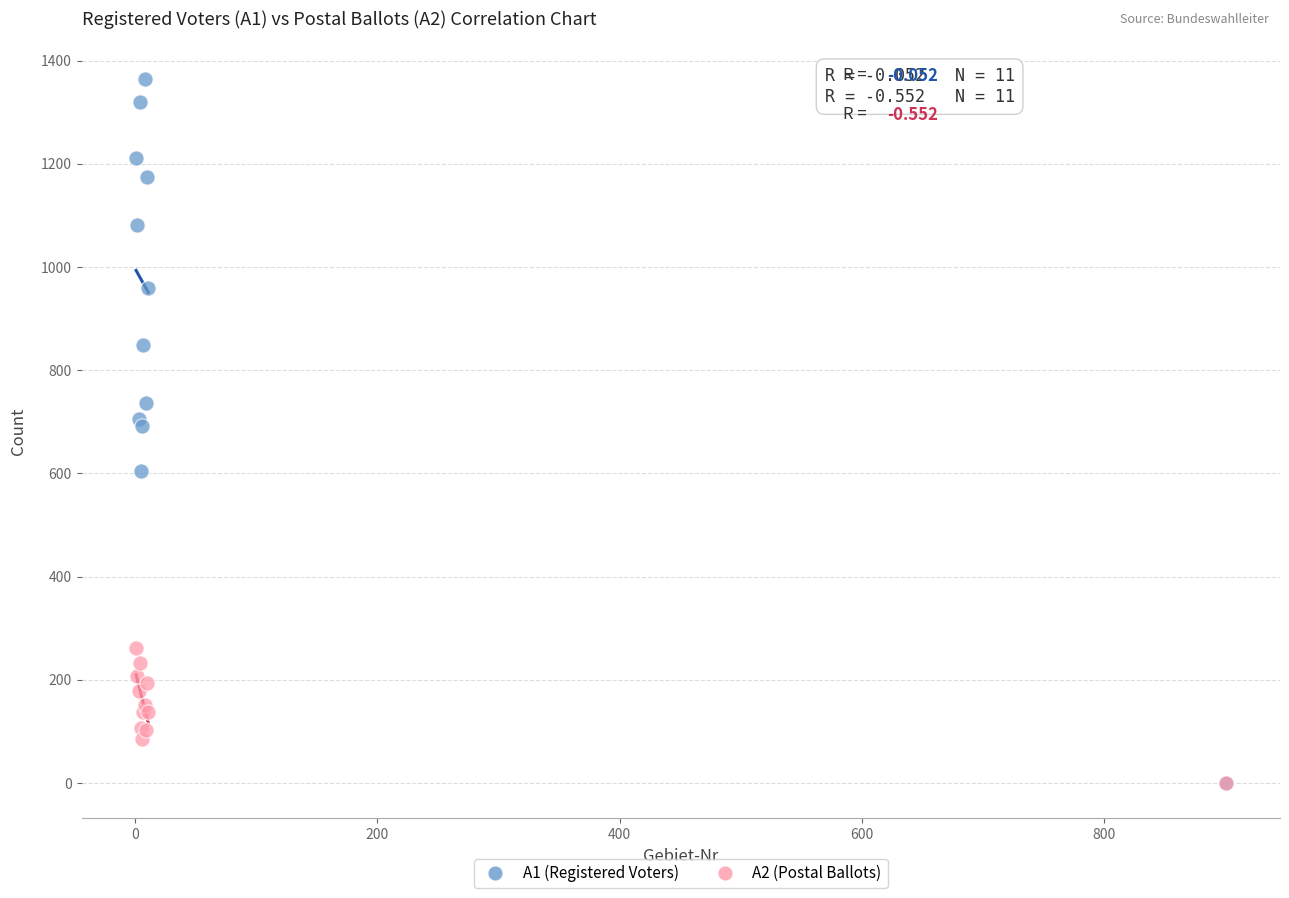

What are all the series names shown in the legend?

A1 (Registered Voters), A2 (Postal Ballots)